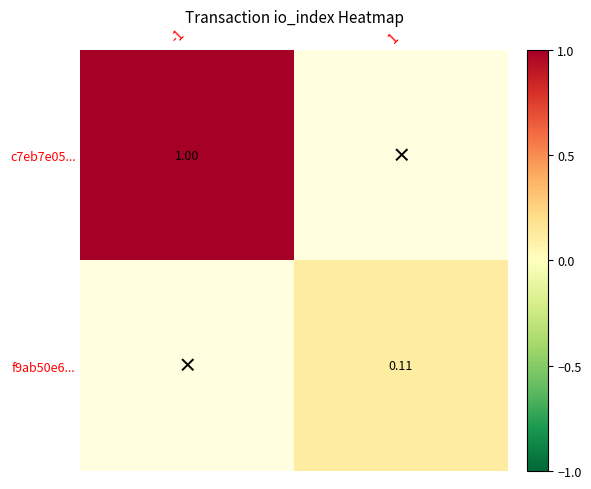

True or false: f9ab50e6... has a value of 0.2 at 1.

False